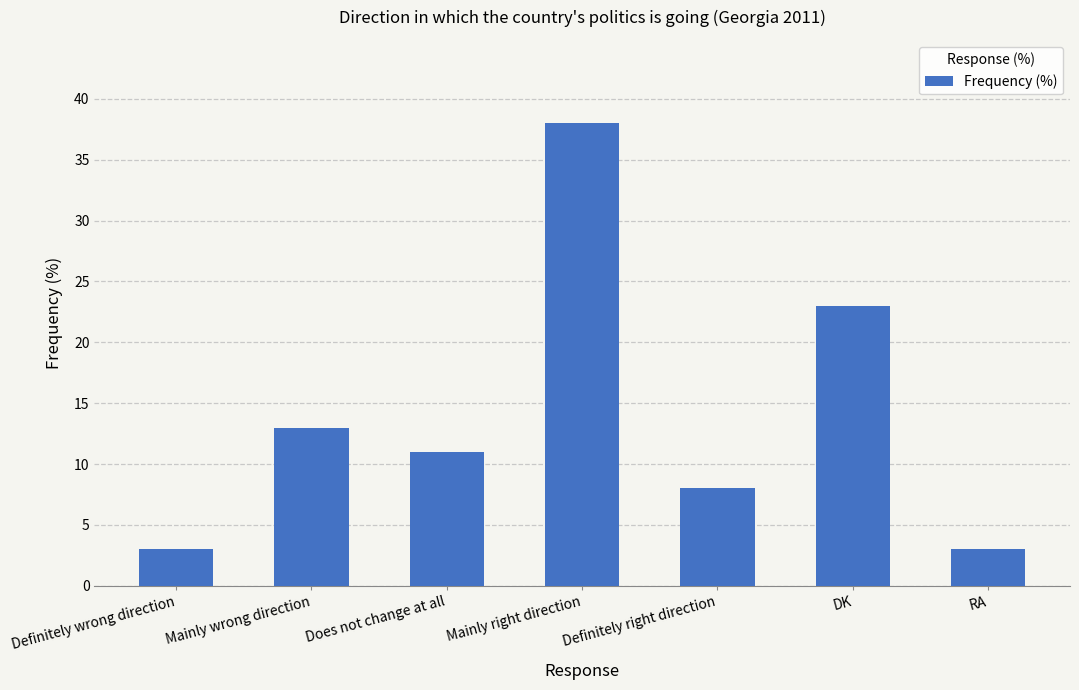

What is the sum of all values?

99